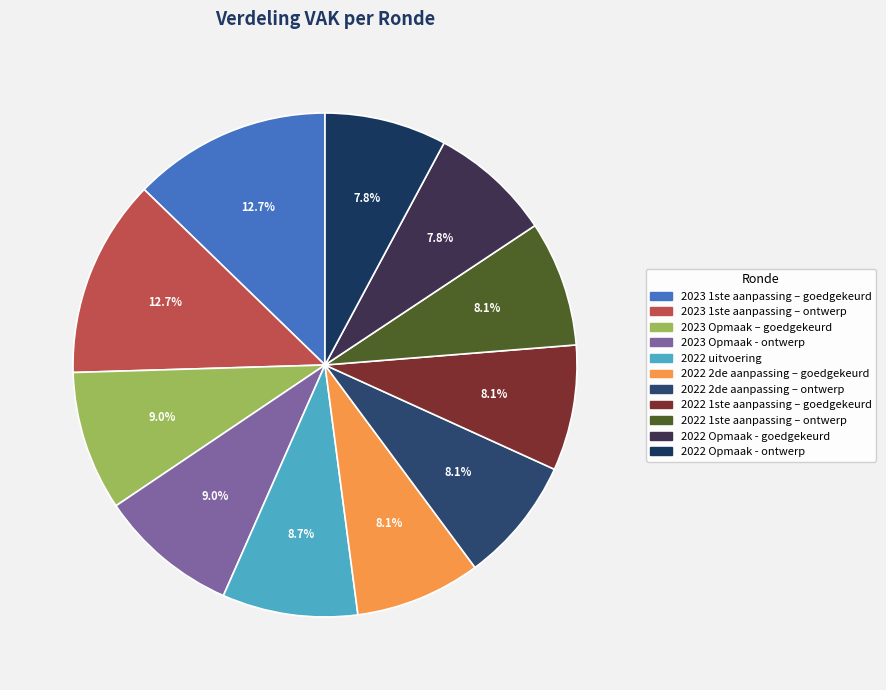

How many segments does this pie chart have?

11